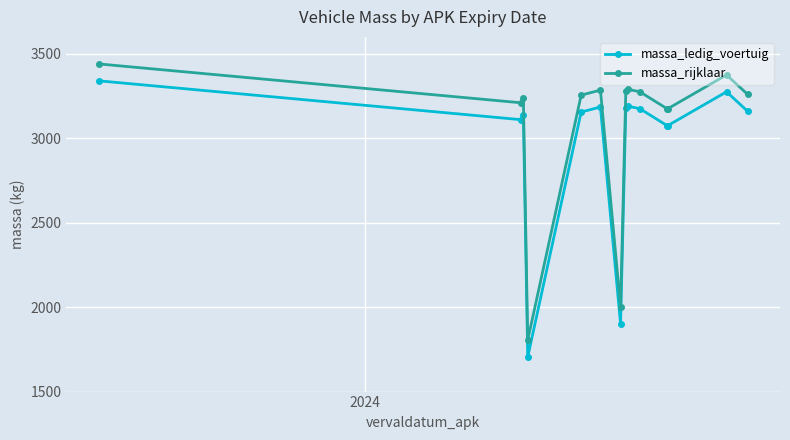

What is the maximum value for massa_ledig_voertuig?

3340